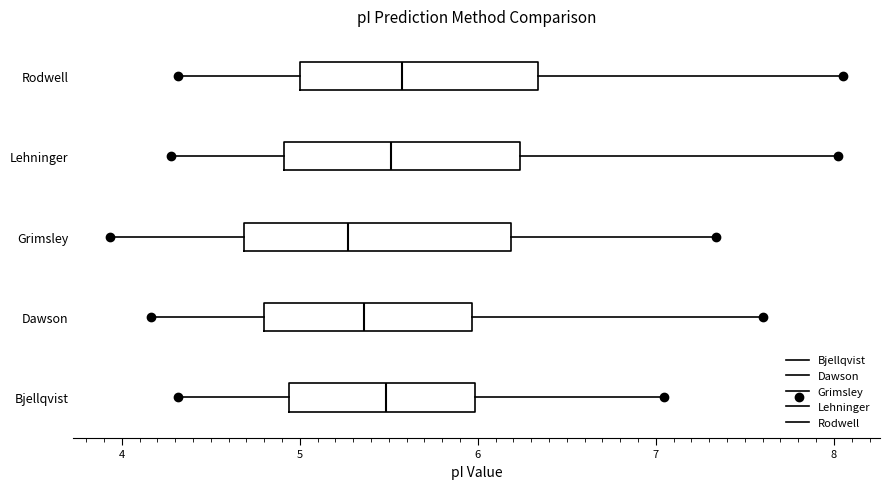

Reading bottom to top, read every box against the x-axis: the position of its median line, the range the box covers, and the ends of its whiskers. The values are not printed on the chart, so give them approximately, as read against the axis.

Bjellqvist: median 5.5, box 4.9 to 6.0, whiskers 4.3 to 7.0
Dawson: median 5.4, box 4.8 to 6.0, whiskers 4.2 to 7.6
Grimsley: median 5.3, box 4.7 to 6.2, whiskers 3.9 to 7.3
Lehninger: median 5.5, box 4.9 to 6.2, whiskers 4.3 to 8.0
Rodwell: median 5.6, box 5.0 to 6.3, whiskers 4.3 to 8.1